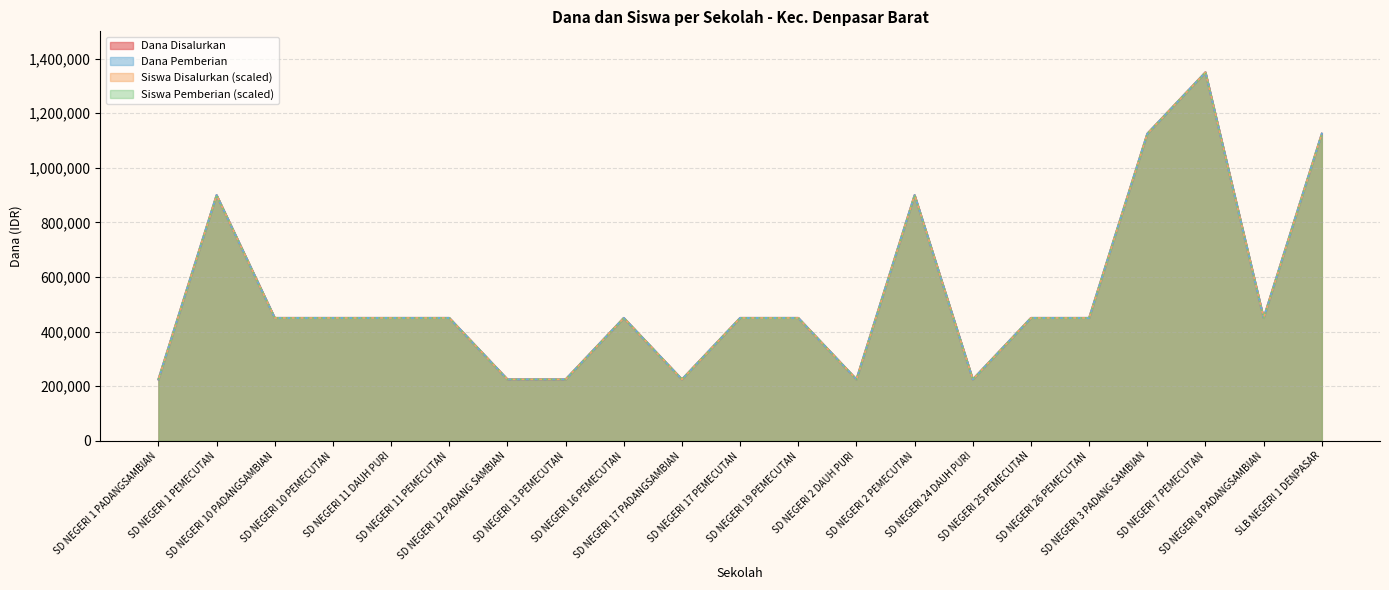

Reading left to right, extract all data points from this chart.

Dana Disalurkan: SD NEGERI 1 PADANGSAMBIAN=225000	SD NEGERI 1 PEMECUTAN=900000	SD NEGERI 10 PADANGSAMBIAN=450000	SD NEGERI 10 PEMECUTAN=450000	SD NEGERI 11 DAUH PURI=450000	SD NEGERI 11 PEMECUTAN=450000	SD NEGERI 12 PADANG SAMBIAN=225000	SD NEGERI 13 PEMECUTAN=225000	SD NEGERI 16 PEMECUTAN=450000	SD NEGERI 17 PADANGSAMBIAN=225000	SD NEGERI 17 PEMECUTAN=450000	SD NEGERI 19 PEMECUTAN=450000	SD NEGERI 2 DAUH PURI=225000	SD NEGERI 2 PEMECUTAN=900000	SD NEGERI 24 DAUH PURI=225000	SD NEGERI 25 PEMECUTAN=450000	SD NEGERI 26 PEMECUTAN=450000	SD NEGERI 3 PADANG SAMBIAN=1125000	SD NEGERI 7 PEMECUTAN=1350000	SD NEGERI 8 PADANGSAMBIAN=450000	SLB NEGERI 1 DENPASAR=1125000
Siswa Disalurkan: SD NEGERI 1 PADANGSAMBIAN=225000	SD NEGERI 1 PEMECUTAN=900000	SD NEGERI 10 PADANGSAMBIAN=450000	SD NEGERI 10 PEMECUTAN=450000	SD NEGERI 11 DAUH PURI=450000	SD NEGERI 11 PEMECUTAN=450000	SD NEGERI 12 PADANG SAMBIAN=225000	SD NEGERI 13 PEMECUTAN=225000	SD NEGERI 16 PEMECUTAN=450000	SD NEGERI 17 PADANGSAMBIAN=225000	SD NEGERI 17 PEMECUTAN=450000	SD NEGERI 19 PEMECUTAN=450000	SD NEGERI 2 DAUH PURI=225000	SD NEGERI 2 PEMECUTAN=900000	SD NEGERI 24 DAUH PURI=225000	SD NEGERI 25 PEMECUTAN=450000	SD NEGERI 26 PEMECUTAN=450000	SD NEGERI 3 PADANG SAMBIAN=1125000	SD NEGERI 7 PEMECUTAN=1350000	SD NEGERI 8 PADANGSAMBIAN=450000	SLB NEGERI 1 DENPASAR=1125000
Dana Pemberian: SD NEGERI 1 PADANGSAMBIAN=225000	SD NEGERI 1 PEMECUTAN=900000	SD NEGERI 10 PADANGSAMBIAN=450000	SD NEGERI 10 PEMECUTAN=450000	SD NEGERI 11 DAUH PURI=450000	SD NEGERI 11 PEMECUTAN=450000	SD NEGERI 12 PADANG SAMBIAN=225000	SD NEGERI 13 PEMECUTAN=225000	SD NEGERI 16 PEMECUTAN=450000	SD NEGERI 17 PADANGSAMBIAN=225000	SD NEGERI 17 PEMECUTAN=450000	SD NEGERI 19 PEMECUTAN=450000	SD NEGERI 2 DAUH PURI=225000	SD NEGERI 2 PEMECUTAN=900000	SD NEGERI 24 DAUH PURI=225000	SD NEGERI 25 PEMECUTAN=450000	SD NEGERI 26 PEMECUTAN=450000	SD NEGERI 3 PADANG SAMBIAN=1125000	SD NEGERI 7 PEMECUTAN=1350000	SD NEGERI 8 PADANGSAMBIAN=450000	SLB NEGERI 1 DENPASAR=1125000
Siswa Pemberian: SD NEGERI 1 PADANGSAMBIAN=225000	SD NEGERI 1 PEMECUTAN=900000	SD NEGERI 10 PADANGSAMBIAN=450000	SD NEGERI 10 PEMECUTAN=450000	SD NEGERI 11 DAUH PURI=450000	SD NEGERI 11 PEMECUTAN=450000	SD NEGERI 12 PADANG SAMBIAN=225000	SD NEGERI 13 PEMECUTAN=225000	SD NEGERI 16 PEMECUTAN=450000	SD NEGERI 17 PADANGSAMBIAN=225000	SD NEGERI 17 PEMECUTAN=450000	SD NEGERI 19 PEMECUTAN=450000	SD NEGERI 2 DAUH PURI=225000	SD NEGERI 2 PEMECUTAN=900000	SD NEGERI 24 DAUH PURI=225000	SD NEGERI 25 PEMECUTAN=450000	SD NEGERI 26 PEMECUTAN=450000	SD NEGERI 3 PADANG SAMBIAN=1125000	SD NEGERI 7 PEMECUTAN=1350000	SD NEGERI 8 PADANGSAMBIAN=450000	SLB NEGERI 1 DENPASAR=1125000